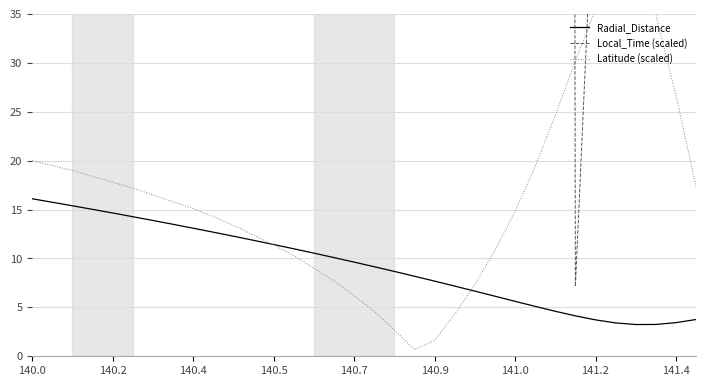

Where do Latitude (scaled) and Local_Time (scaled) first cross each other?

26 and 27